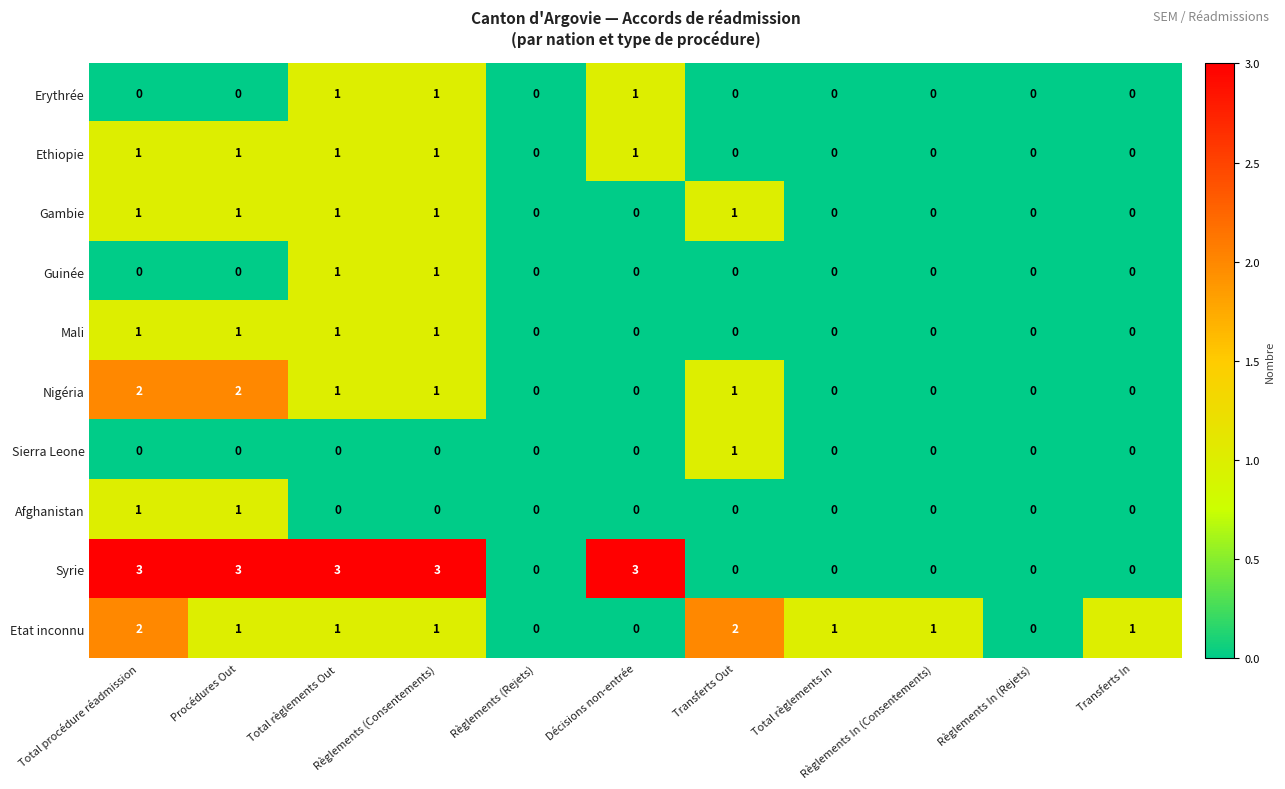

What is the greatest value displayed?

3